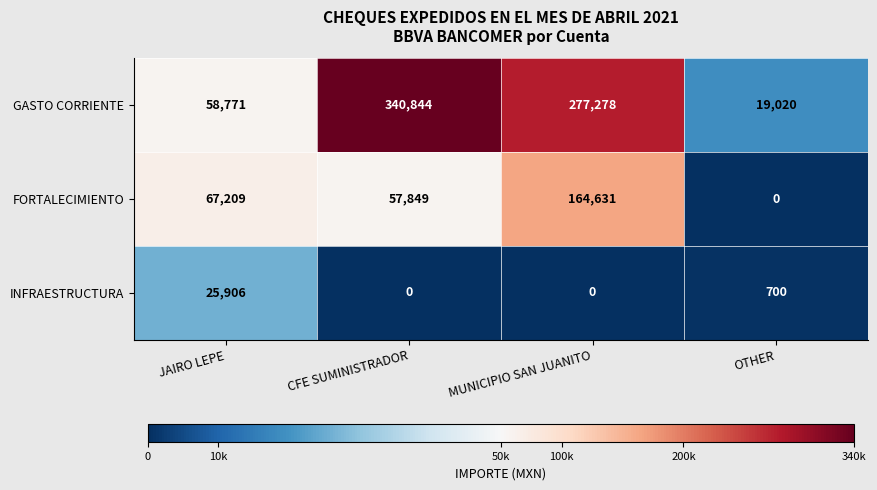

What is the average value of the INFRAESTRUCTURA series?

6652